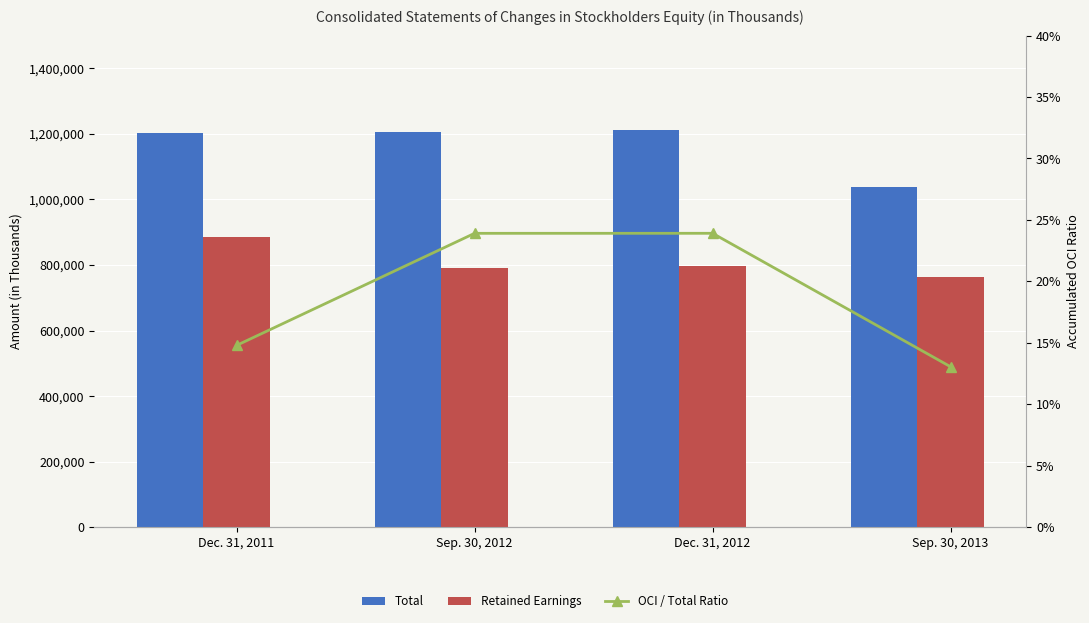

Reading left to right, what are all the values shown in this chart?

Total: 1202429.0	1206412.0	1212247.0	1036598.0
Retained Earnings: 884263.0	791352.0	796110.0	764393.0
OCI / Total Ratio: 0.1	0.2	0.2	0.1